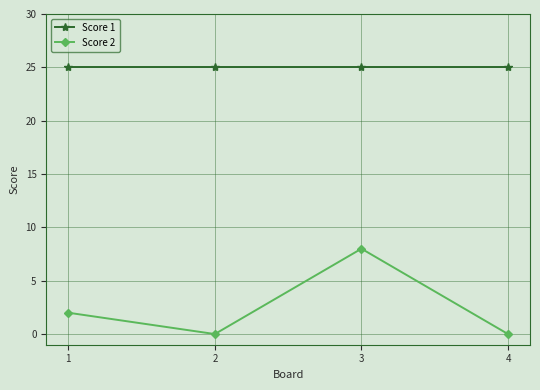

What are all the series names shown in the legend?

Score 1, Score 2